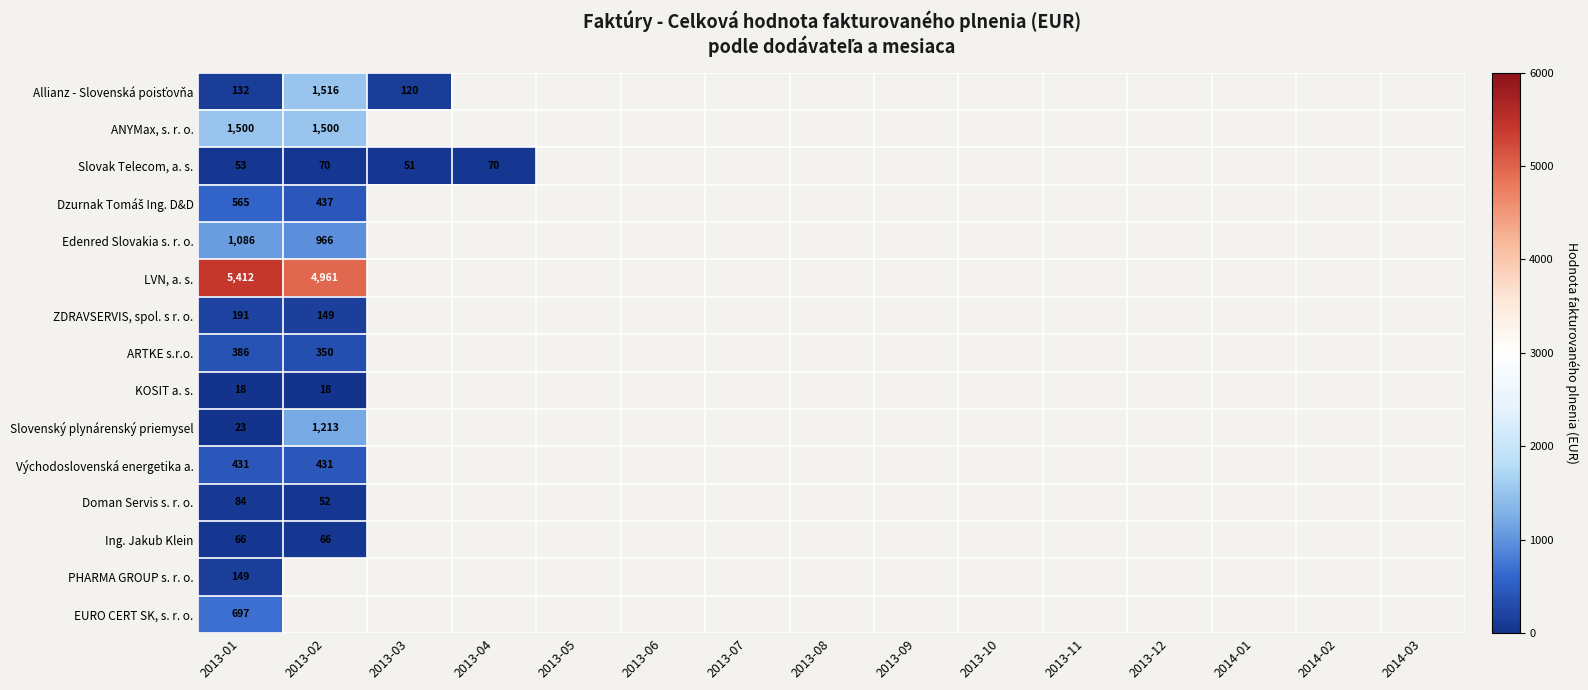

At which label does ANYMax, s. r. o. reach its minimum?

2013-01